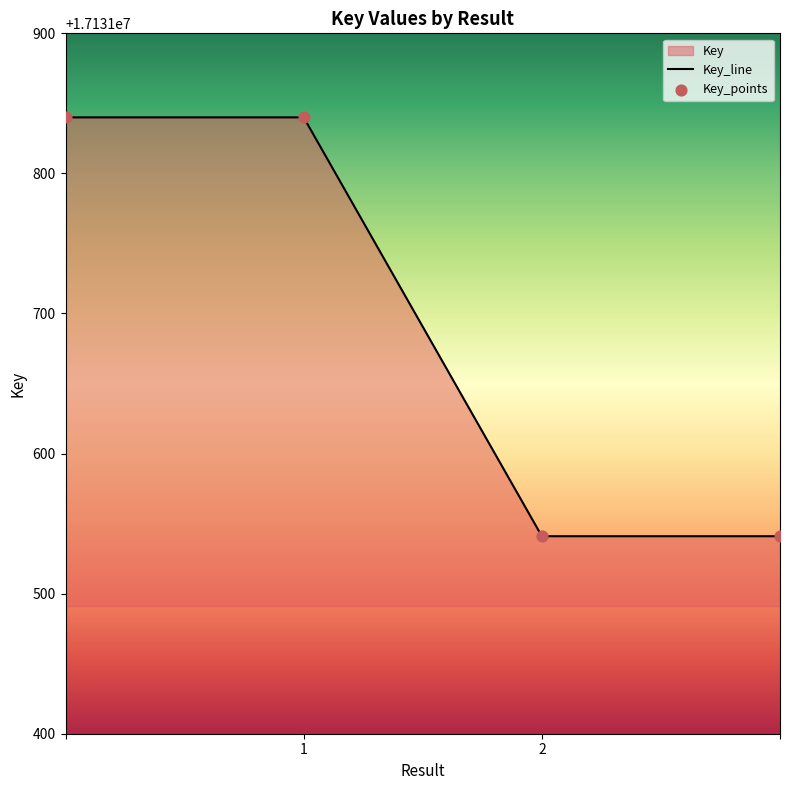

What is the difference between the maximum and minimum values?

299